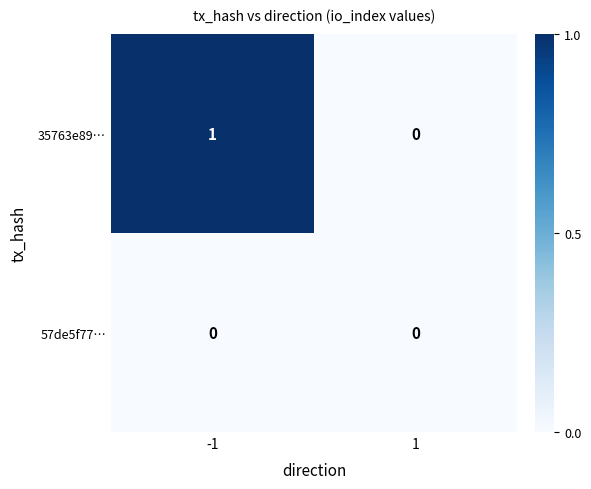

How many data points does each series have?

2